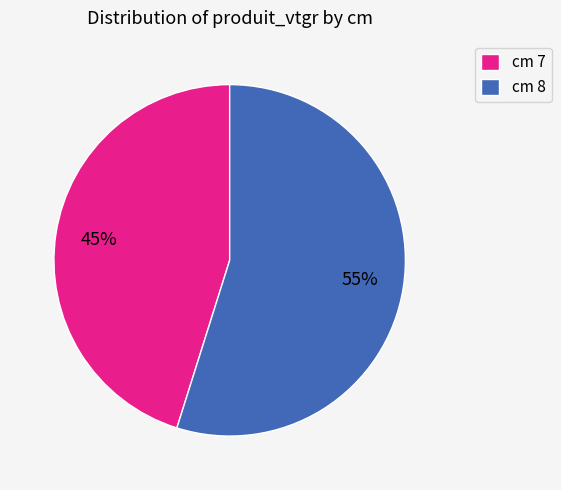

Count the number of slices in the pie.

2